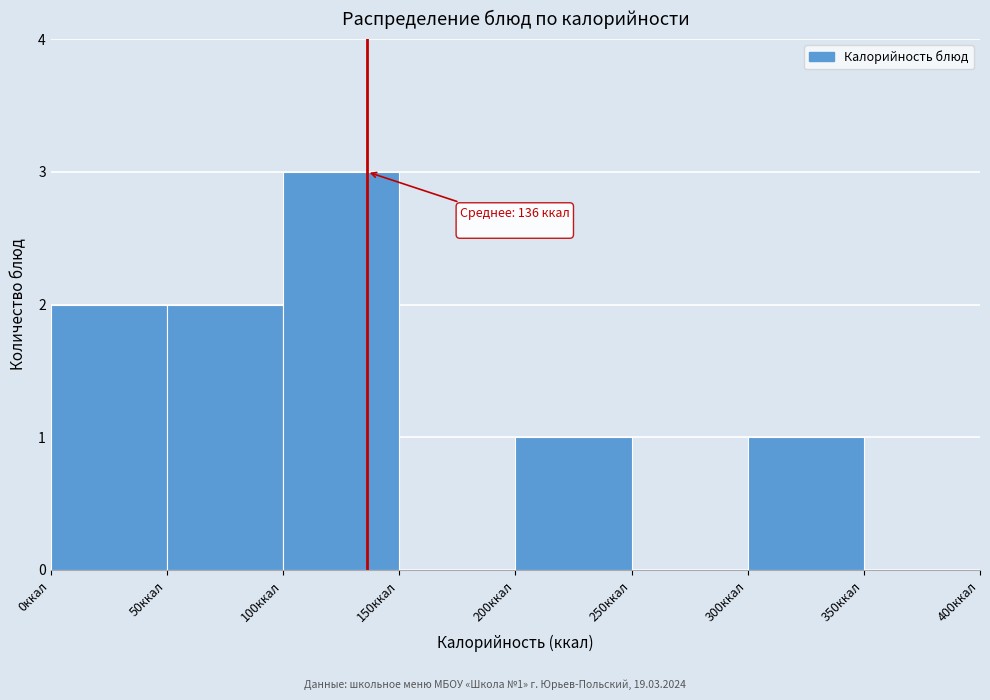

Which range on the x-axis has the tallest bar?

100 to 150